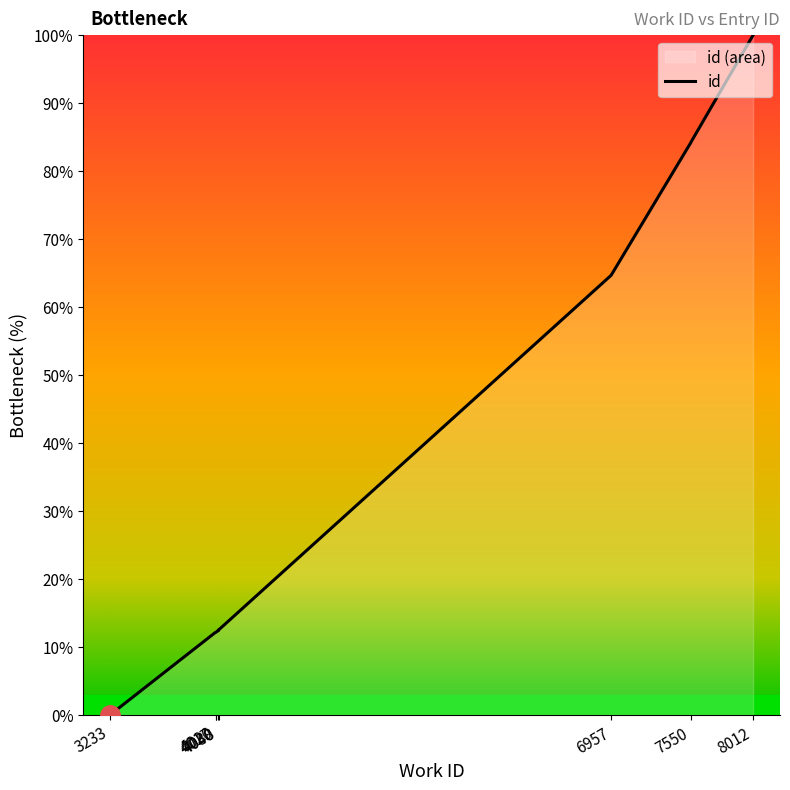

List the labels in order of value, largest first.

8012, 7550, 7550, 6957, 4038, 4040, 4038, 4020, 4017, 3233